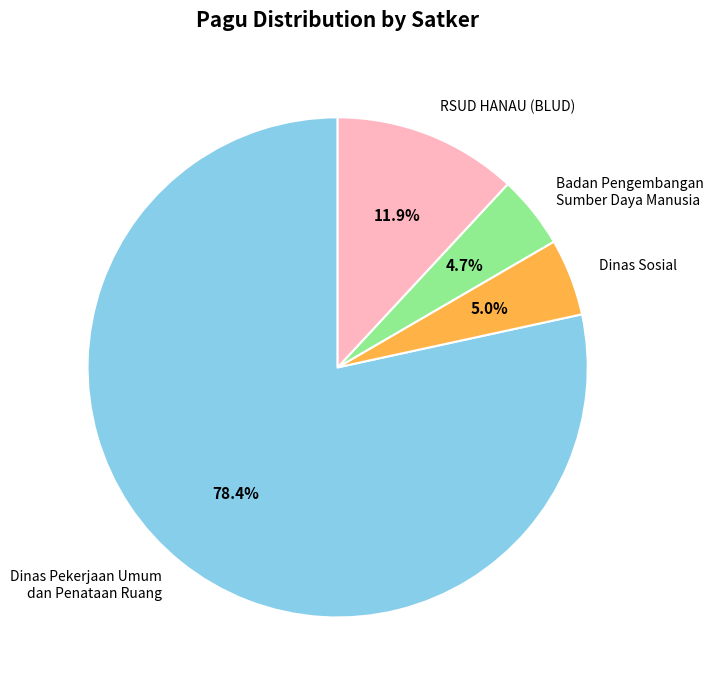

What percentage do Dinas Pekerjaan Umum dan Penataan Ruang and Dinas Sosial together represent?

83.4%